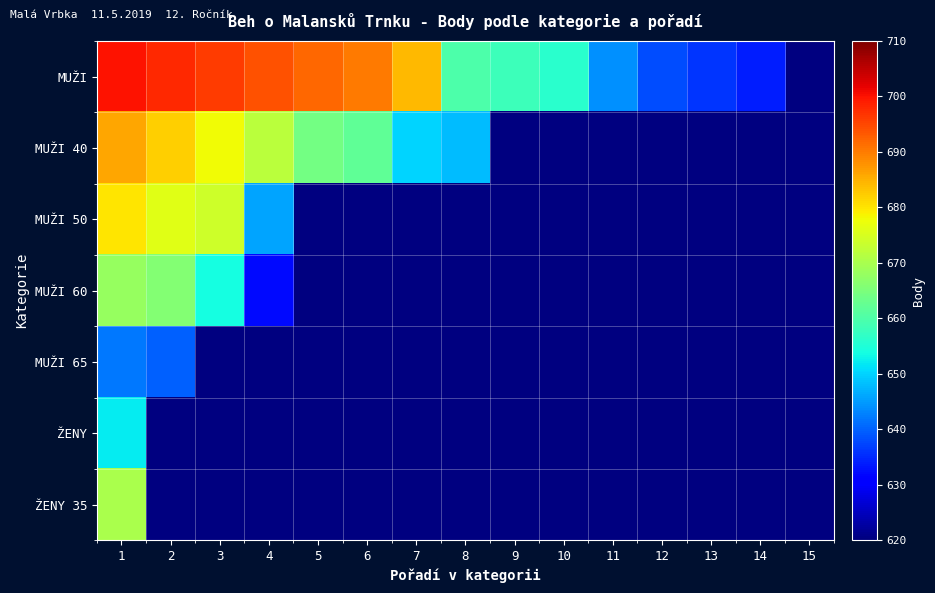

List the series in order of their peak value, lowest first.

MUŽI 65, ŽENY, MUŽI 60, ŽENY 35, MUŽI 50, MUŽI 40, MUŽI